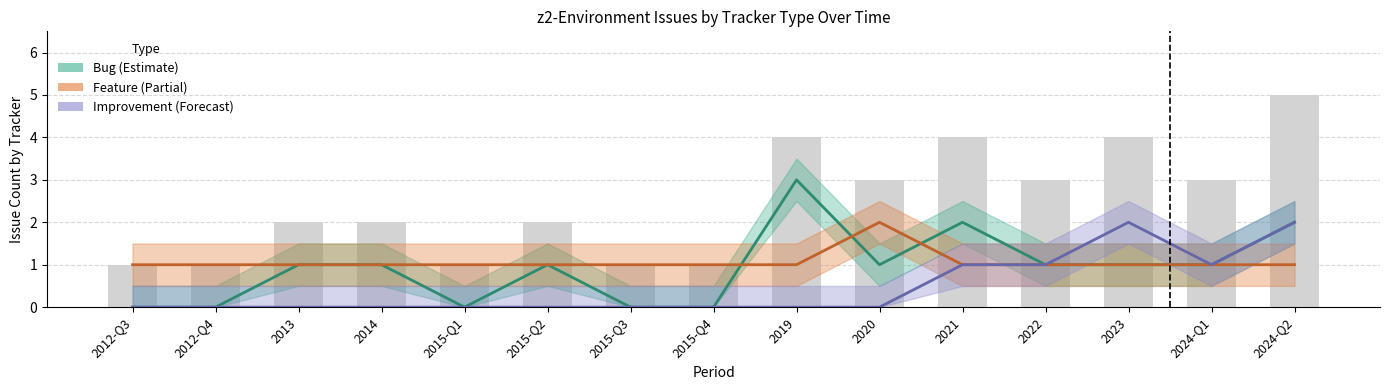

Reading left to right, extract all data points from this chart.

Bug: 2012-Q3=0	2012-Q4=0	2013=1	2014=1	2015-Q1=0	2015-Q2=1	2015-Q3=0	2015-Q4=0	2019=3	2020=1	2021=2	2022=1	2023=1	2024-Q1=1	2024-Q2=2
Feature: 2012-Q3=1	2012-Q4=1	2013=1	2014=1	2015-Q1=1	2015-Q2=1	2015-Q3=1	2015-Q4=1	2019=1	2020=2	2021=1	2022=1	2023=1	2024-Q1=1	2024-Q2=1
Improvement: 2012-Q3=0	2012-Q4=0	2013=0	2014=0	2015-Q1=0	2015-Q2=0	2015-Q3=0	2015-Q4=0	2019=0	2020=0	2021=1	2022=1	2023=2	2024-Q1=1	2024-Q2=2